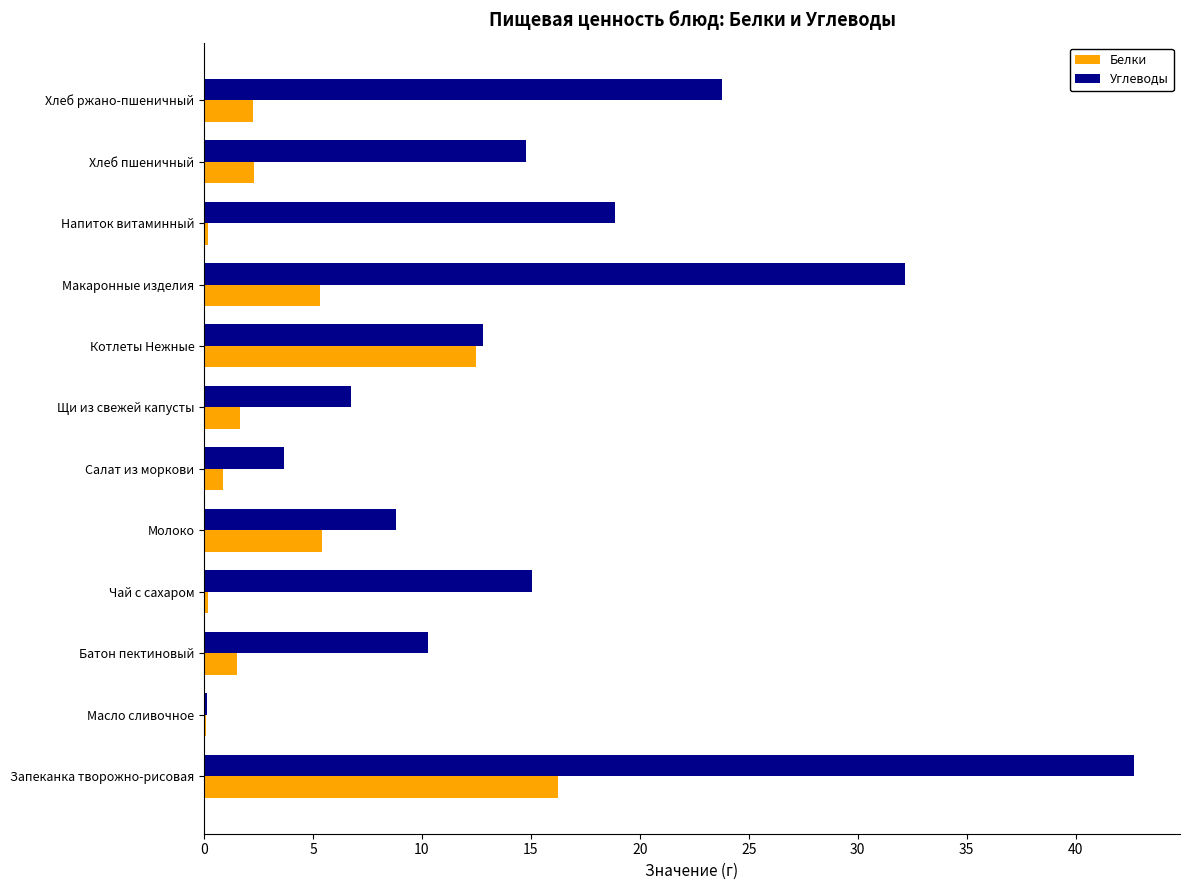

What is the sum of all Белки values?

48.4